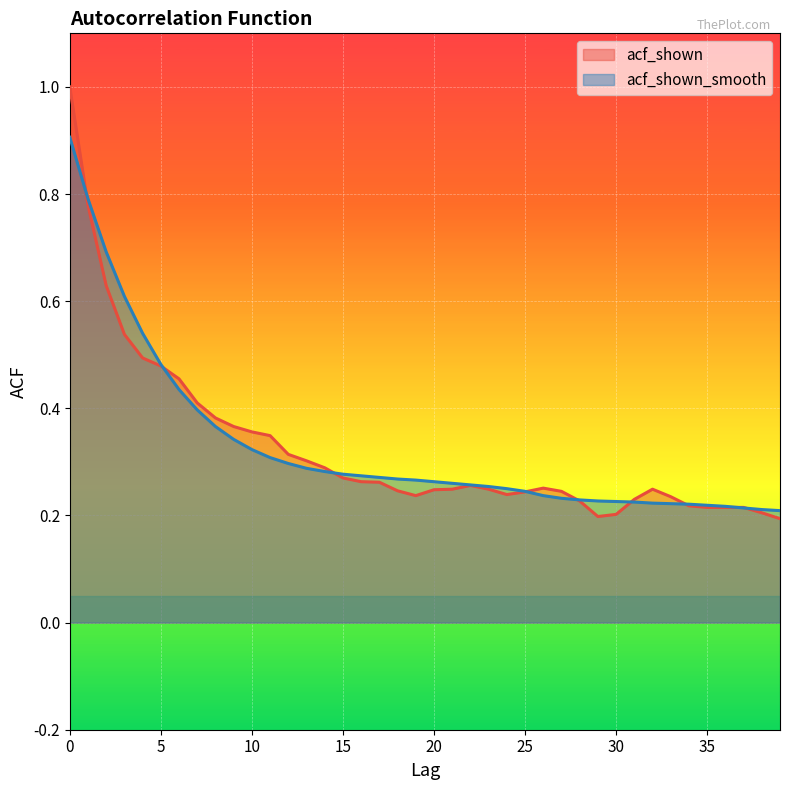

How many interior local peaks does the acf_shown series have?

3